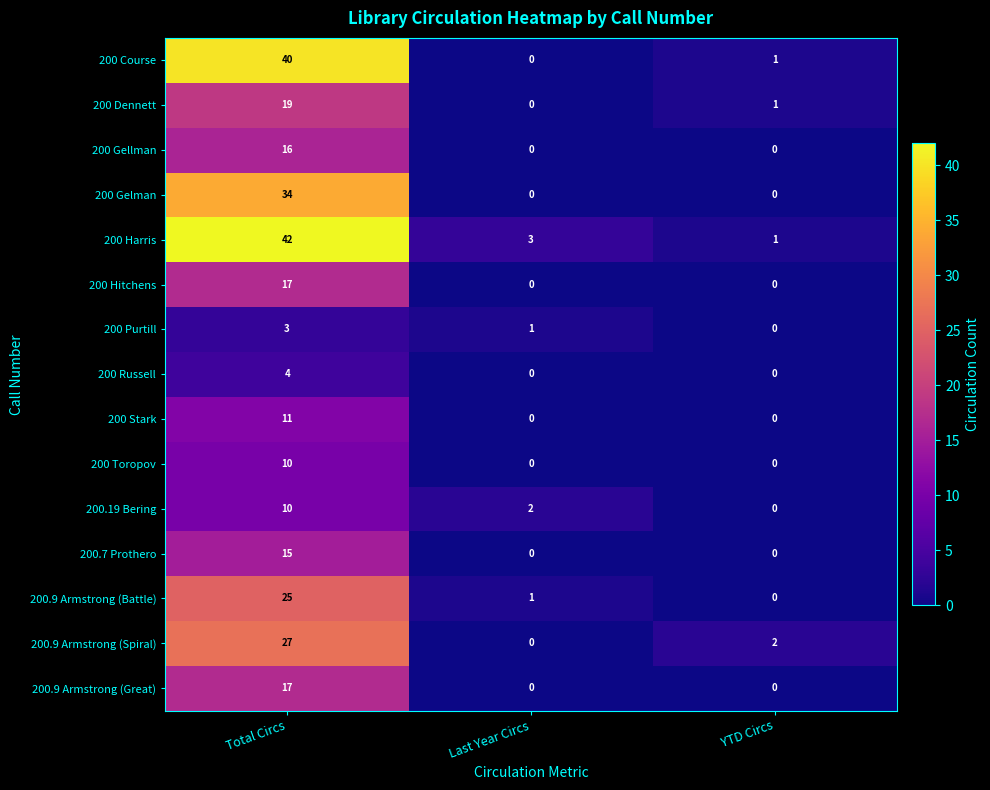

Is it true that 200 Gellman equals 16 at Total Circs?

True